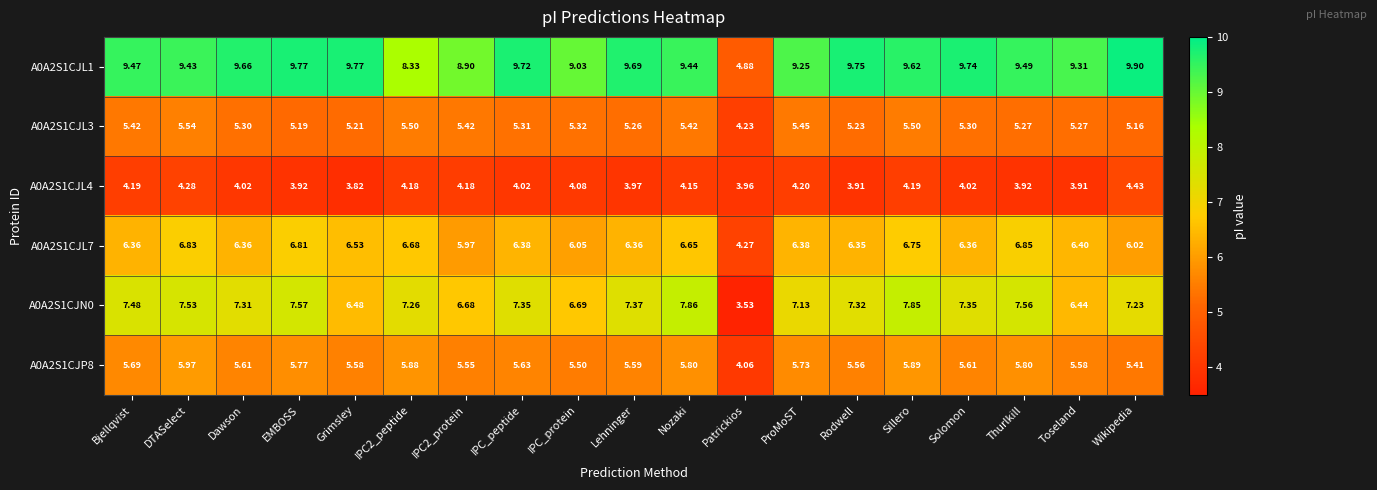

At which label does A0A2S1CJN0 first exceed 7?

Bjellqvist